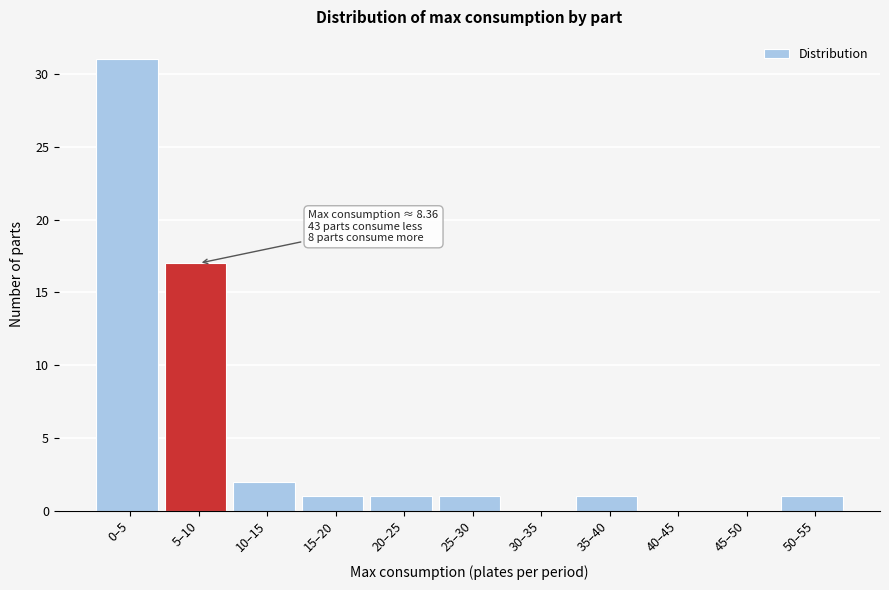

Reading left to right, extract all data points from this chart.

0–5=31	5–10=17	10–15=2	15–20=1	20–25=1	25–30=1	30–35=0	35–40=1	40–45=0	45–50=0	50–55=1